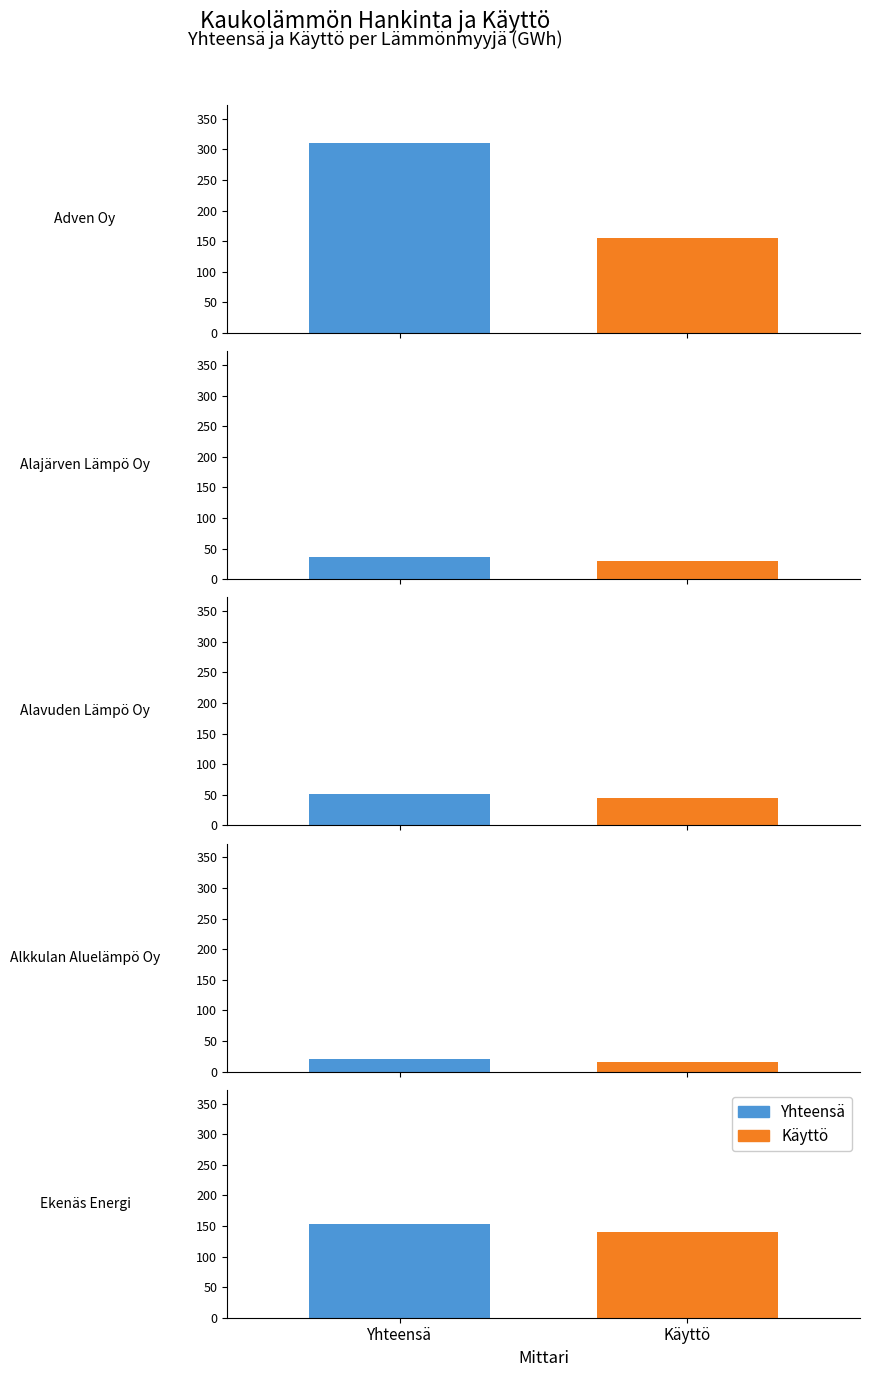

List the series in order of their peak value, highest first.

Yhteensä (col_6), Käyttö (col_7)